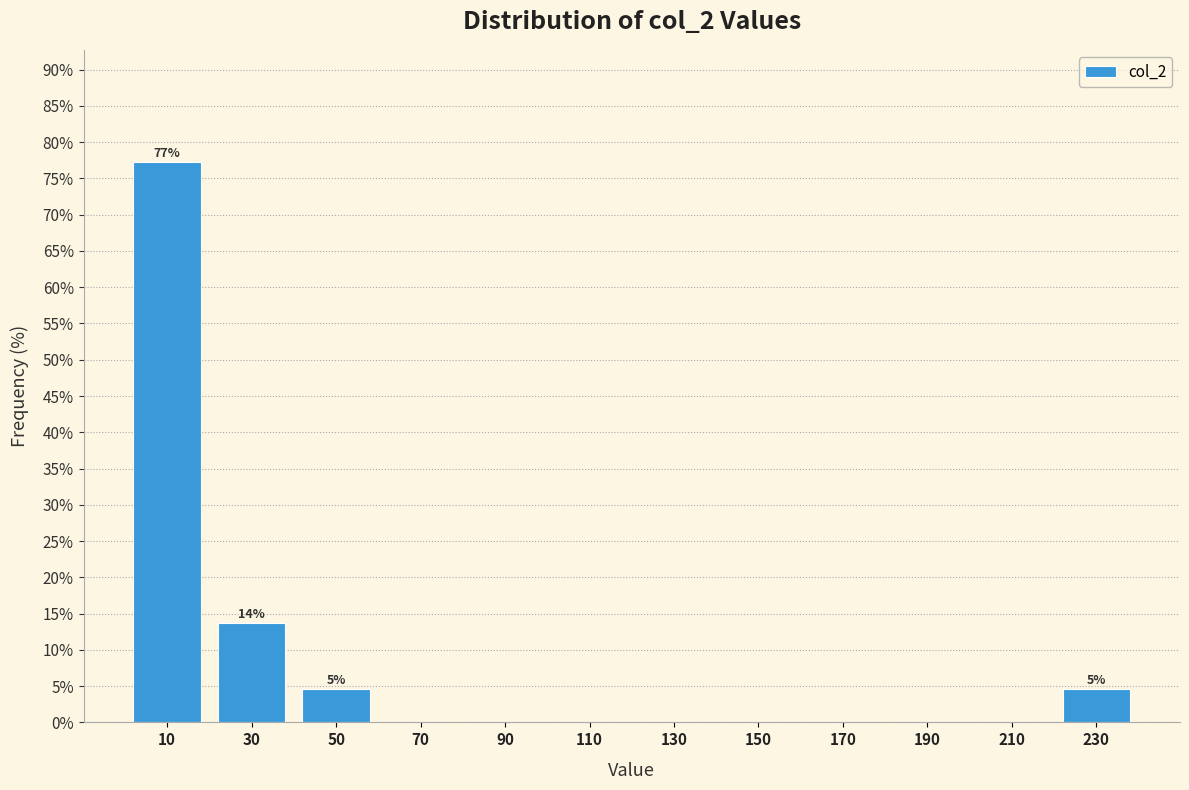

Which range on the x-axis has the tallest bar?

0 to 20